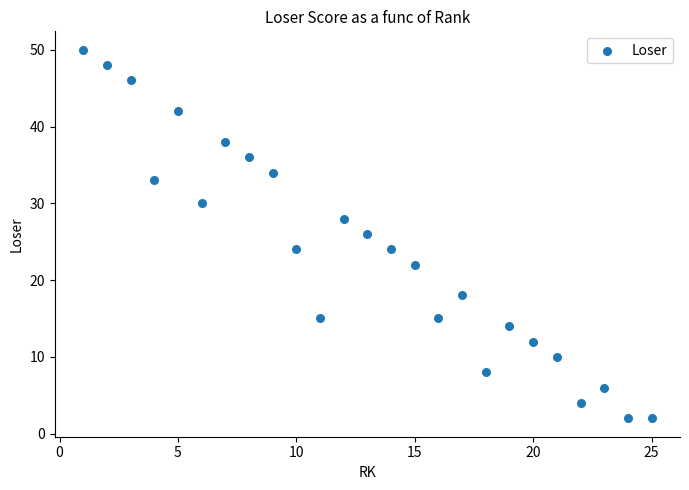

What is the range of X values (max minus min)?

24